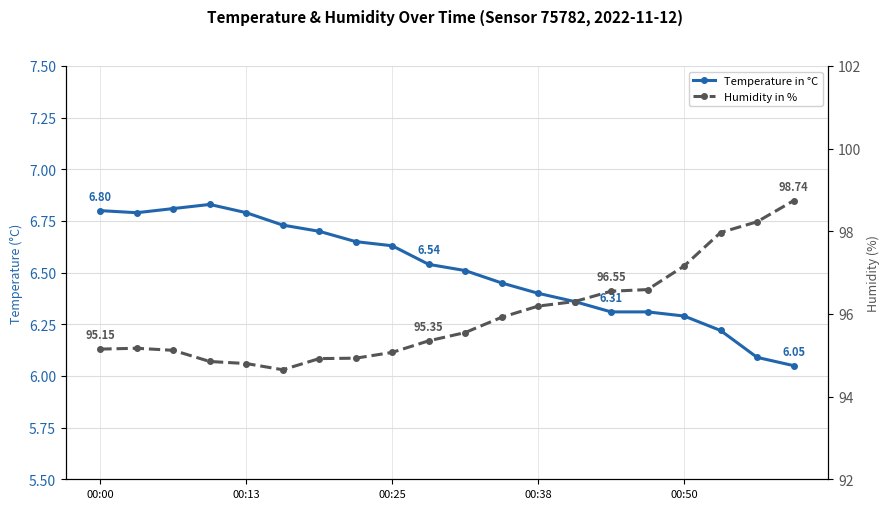

The humidity series shows 96.6 at 15. True or false?

True